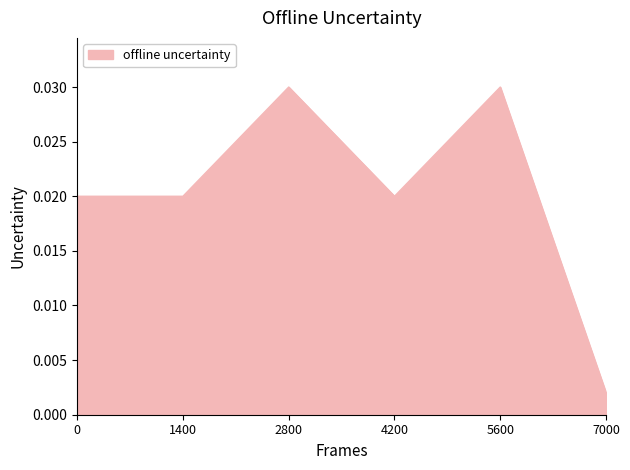

At which category does the data reach its first local peak?

2800